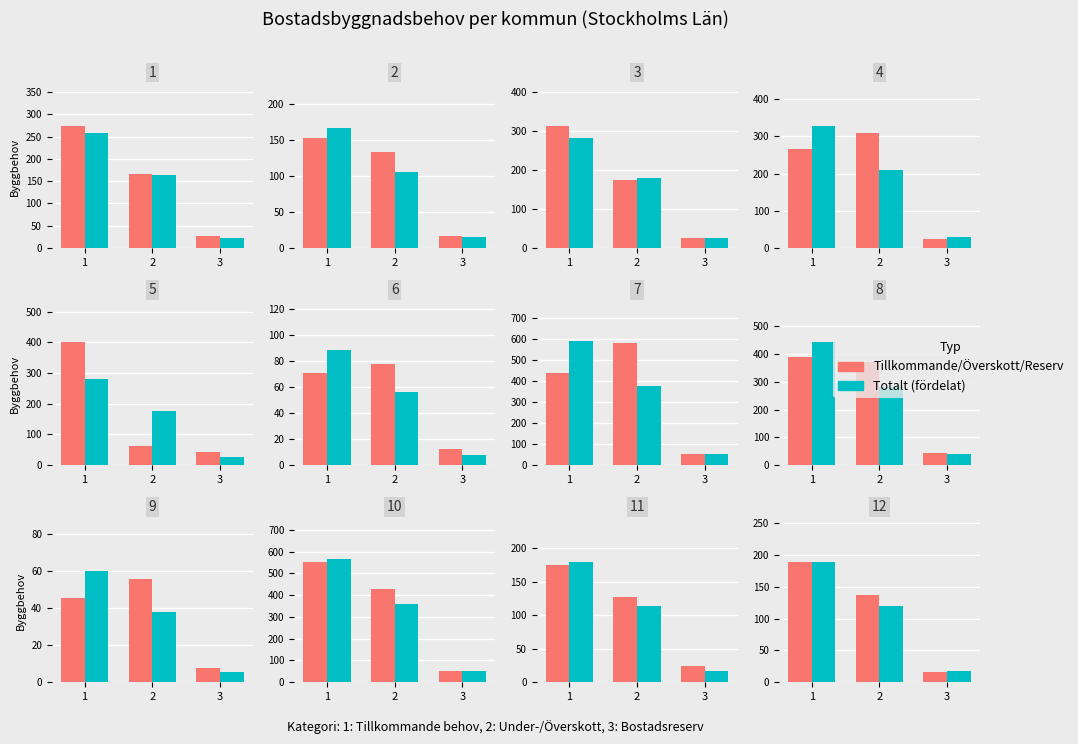

The value of Totalt (fördelat) at 2 is 54.6. True or false?

False